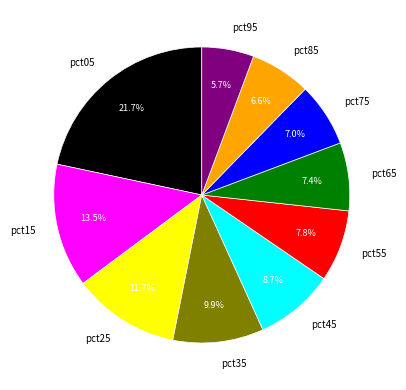

Do pct25 and pct65 together represent more than half of the pie?

No